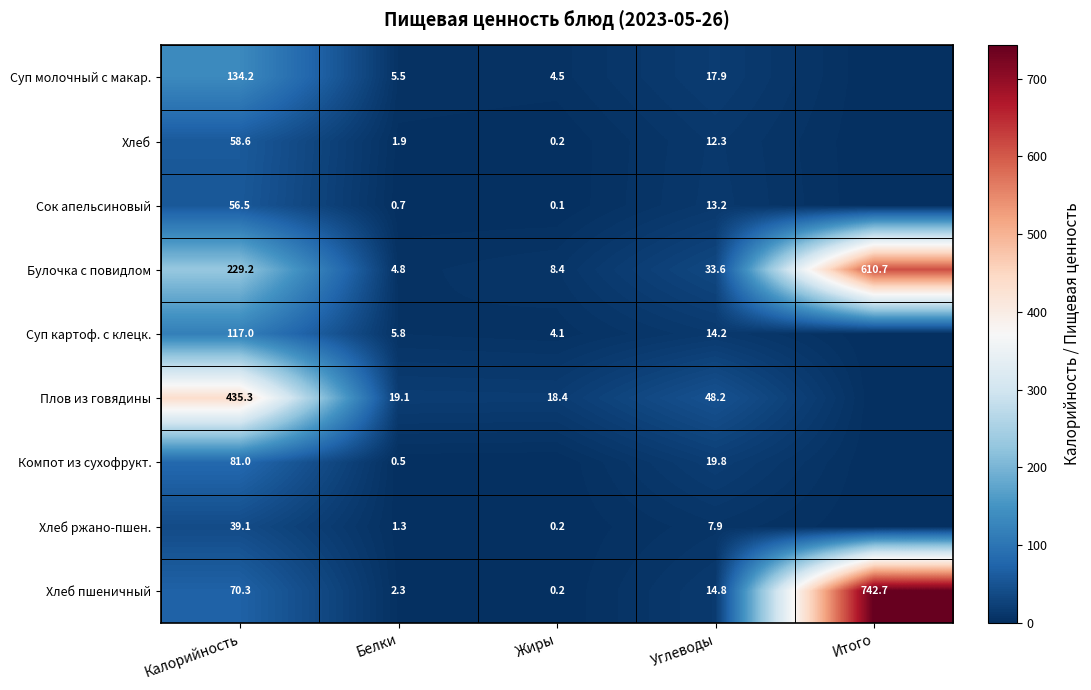

Is it true that Суп картоф. с клецк. equals 14.2 at Углеводы?

True